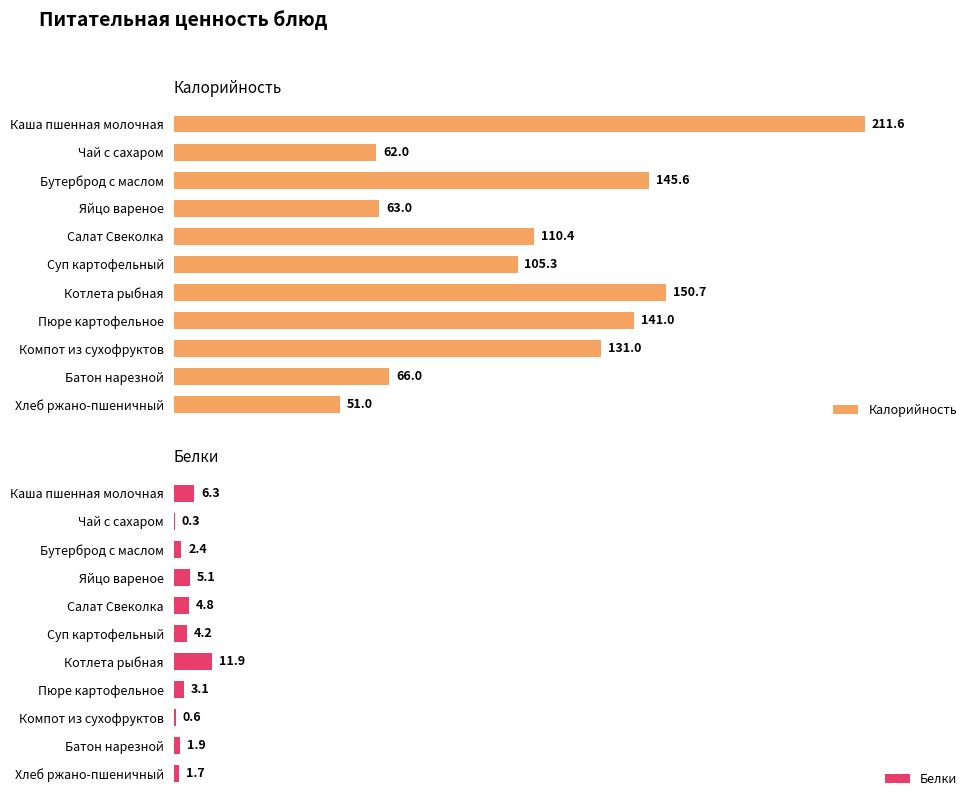

Which series has the widest spread of values?

Калорийность